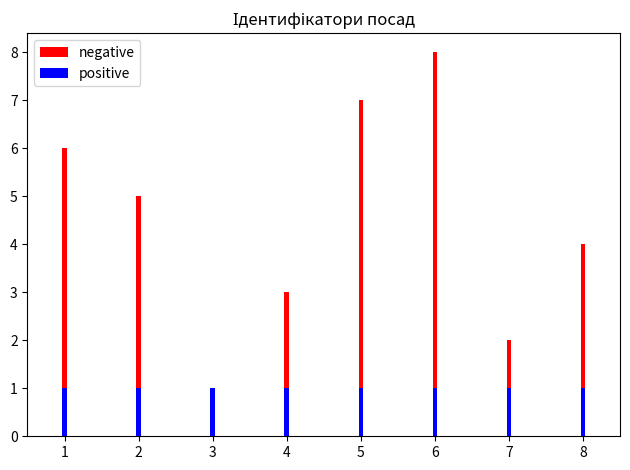

Count the negative values in the range 3 to 7.

5